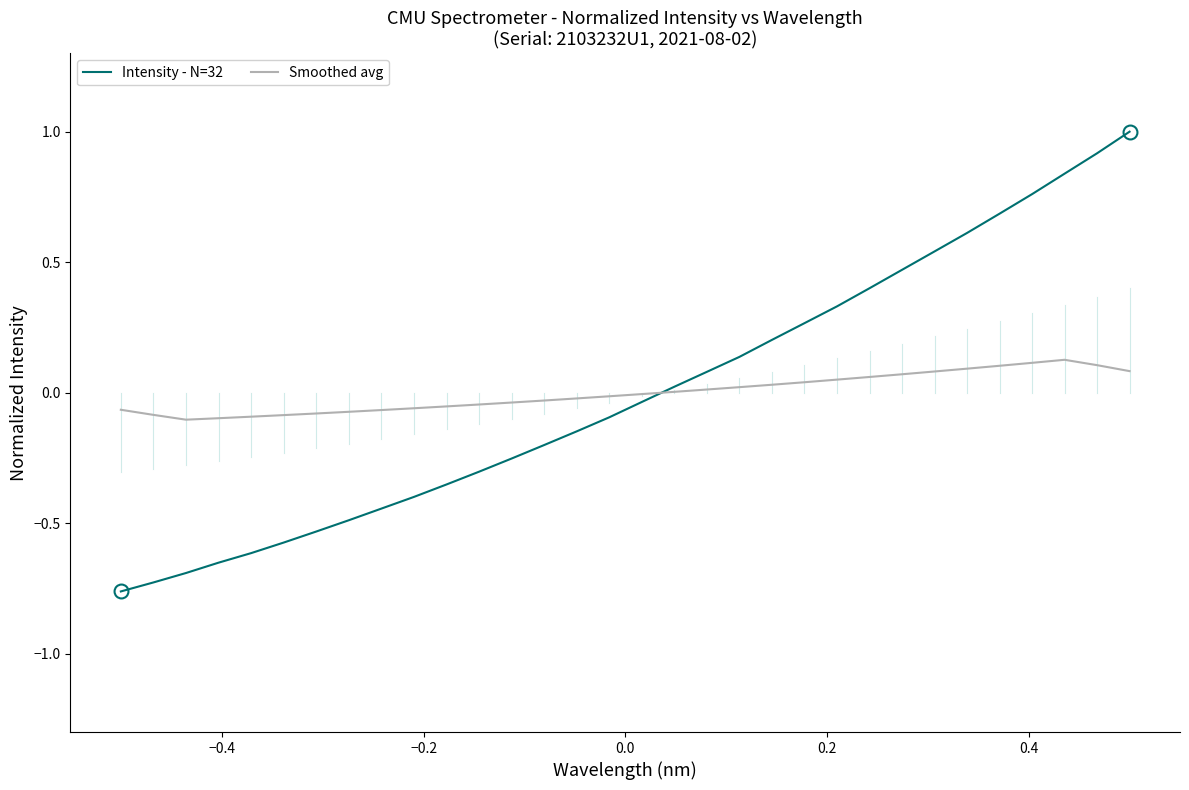

How many lines are shown in the chart?

2